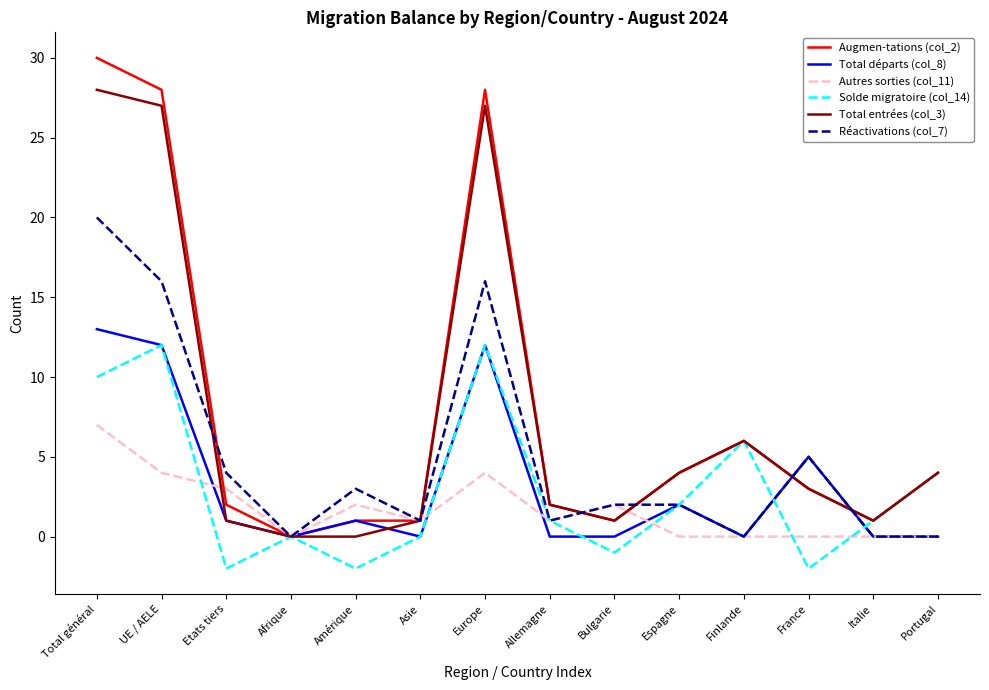

Which series has the largest range (max minus min)?

Augmen-tations (col_2)